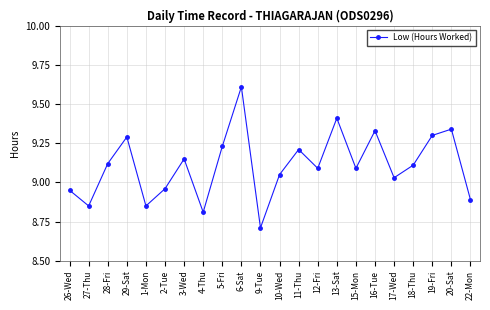

What is the sum of all values?

200.4